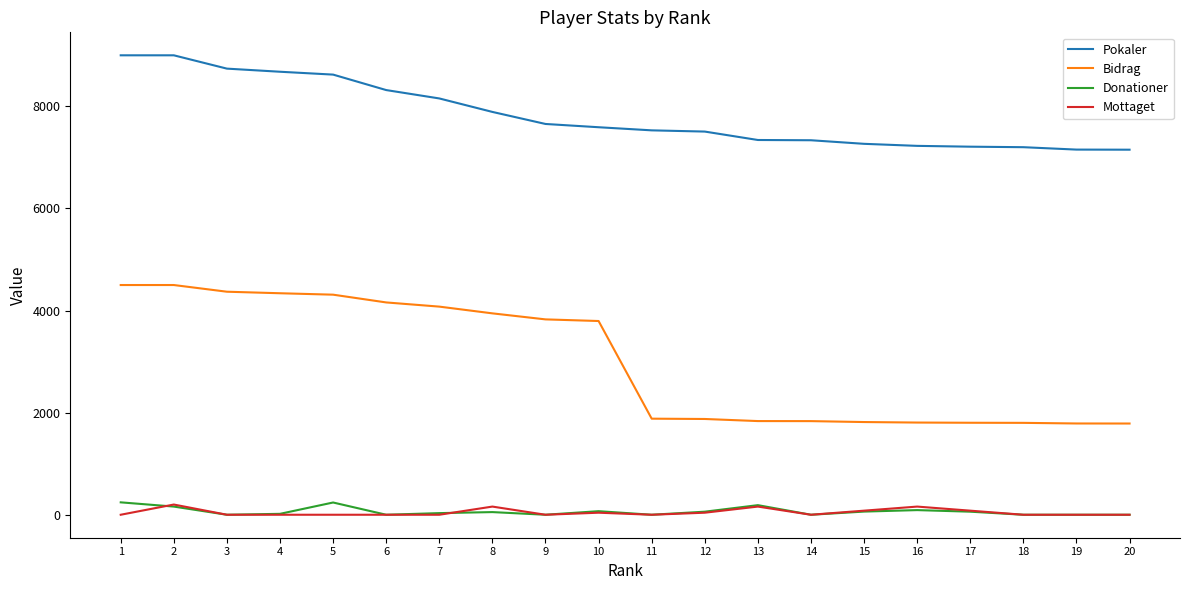

True or false: Bidrag and Mottaget intersect in this chart.

False